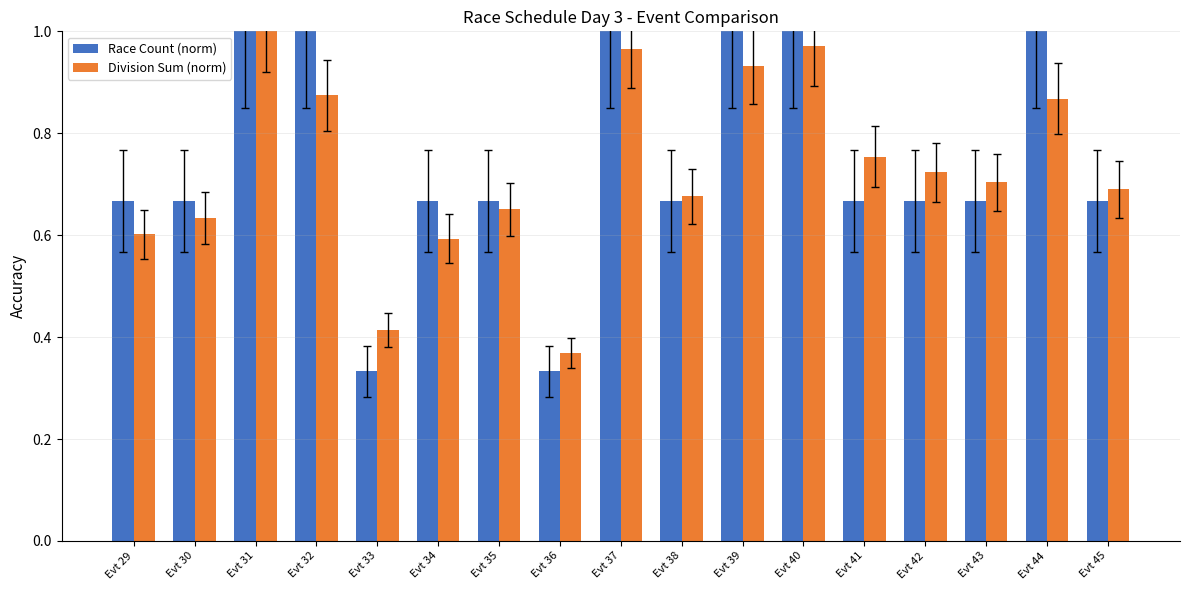

What is the average value of the Race Count (norm) series?

0.7